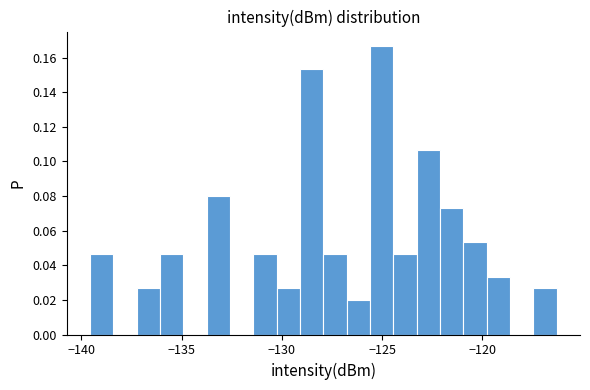

Read against the x-axis, roughly where is the centre of the tallest bar?

-125.0